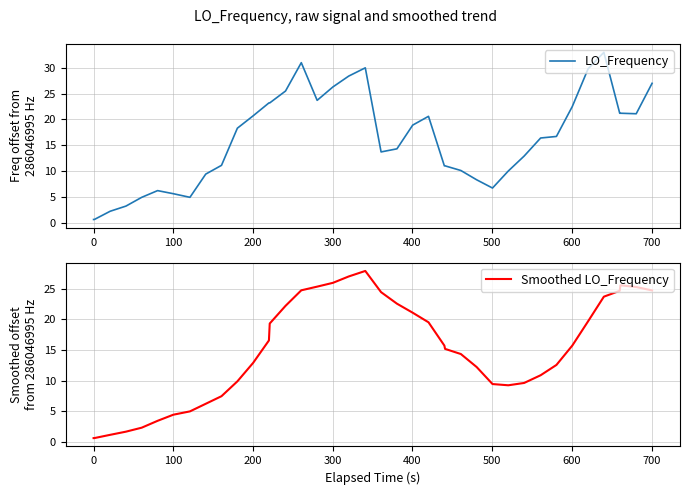

What is the maximum value for LO_Frequency?

33.0